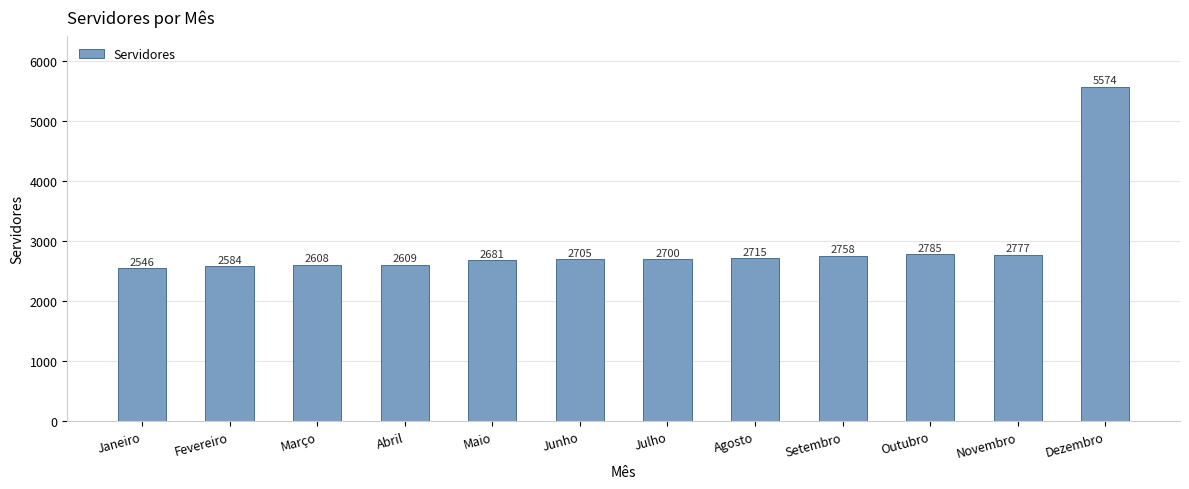

What is the approximate value at Abril?

2609